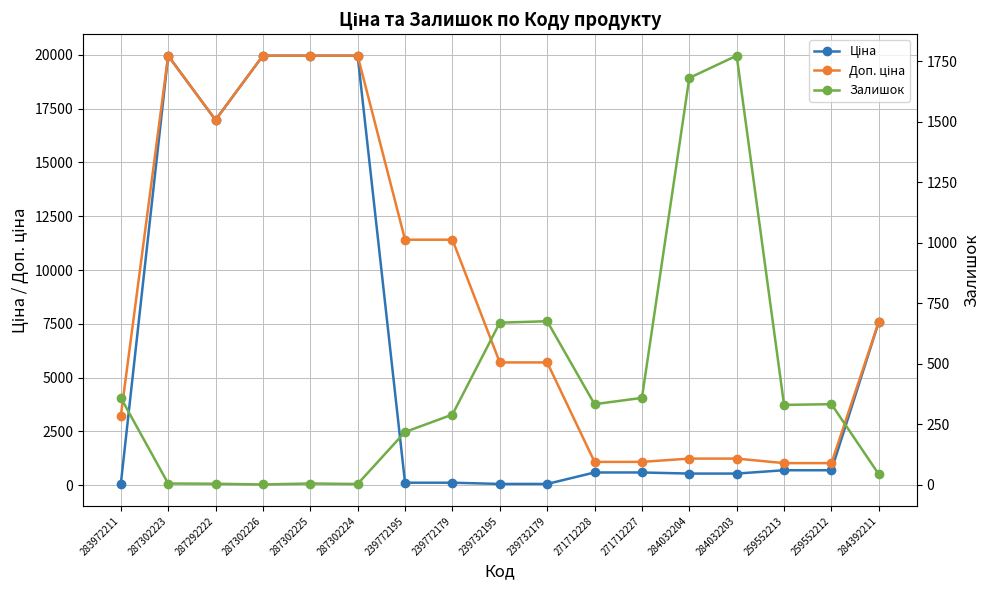

In Доп. ціна, how many points are lower than both neighbors (excluding endpoints)?

1